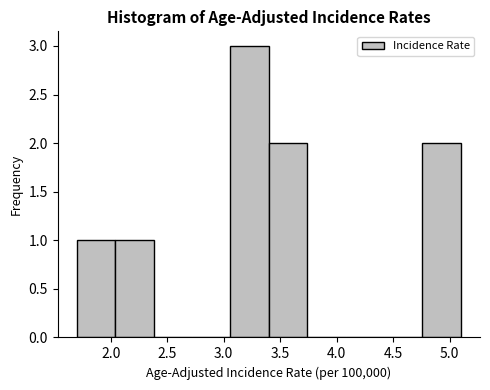

Over which range of the x-axis is the bar tallest?

3.06 to 3.40